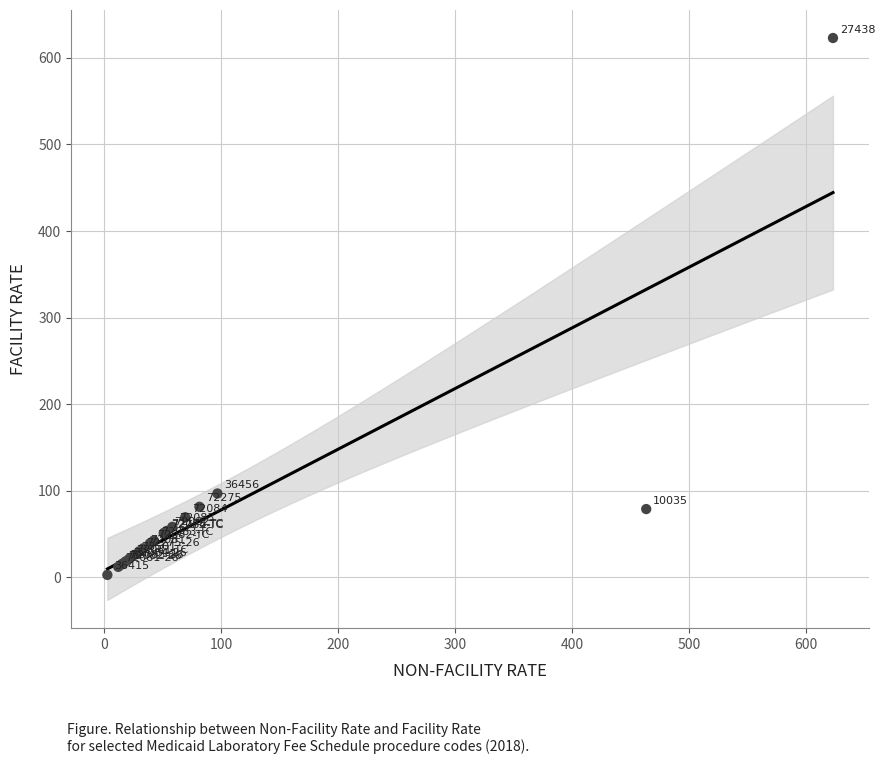

What Y value in the scatter plot is closest to 312?

96.8